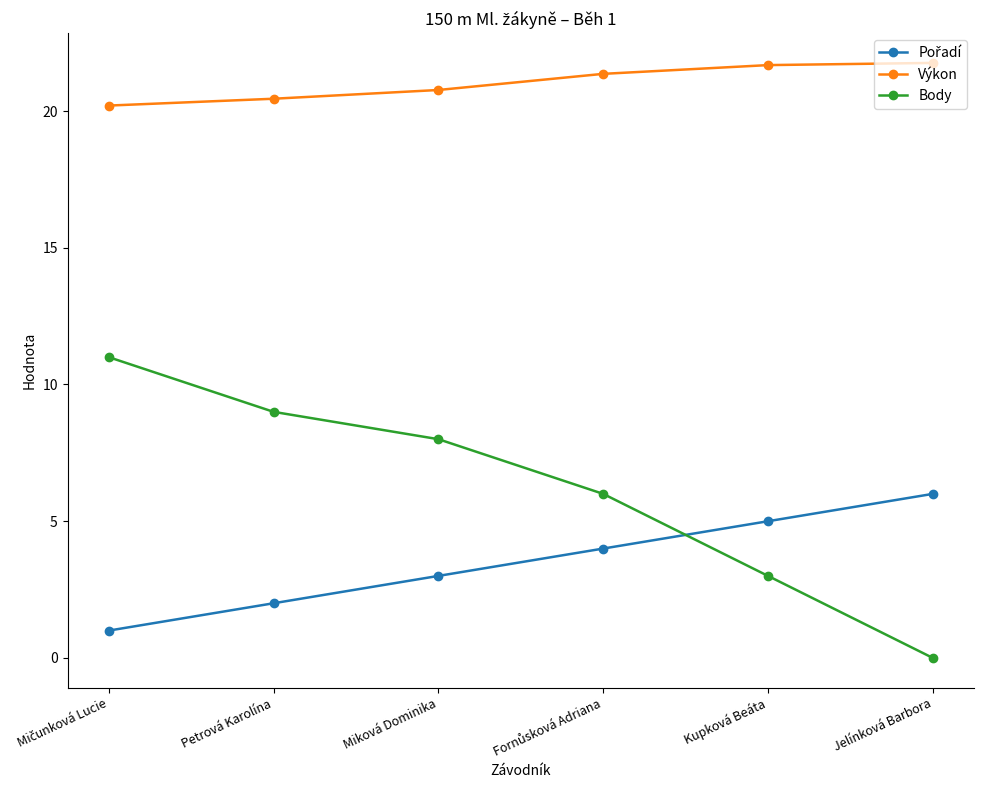

What is the highest value of the Body series?

11.0